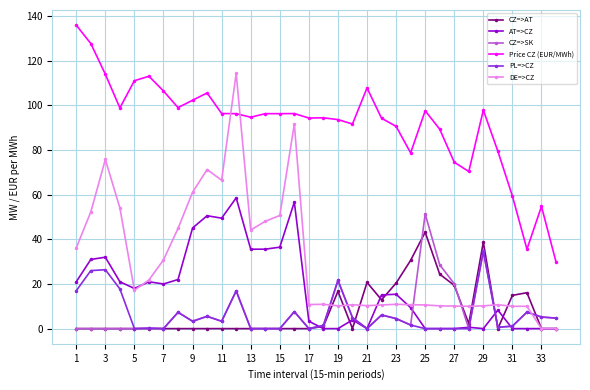

Rank the series by their maximum value, from lowest to highest.

PL=>CZ, CZ=>AT, CZ=>SK, AT=>CZ, DE=>CZ, Price CZ (EUR/MWh)